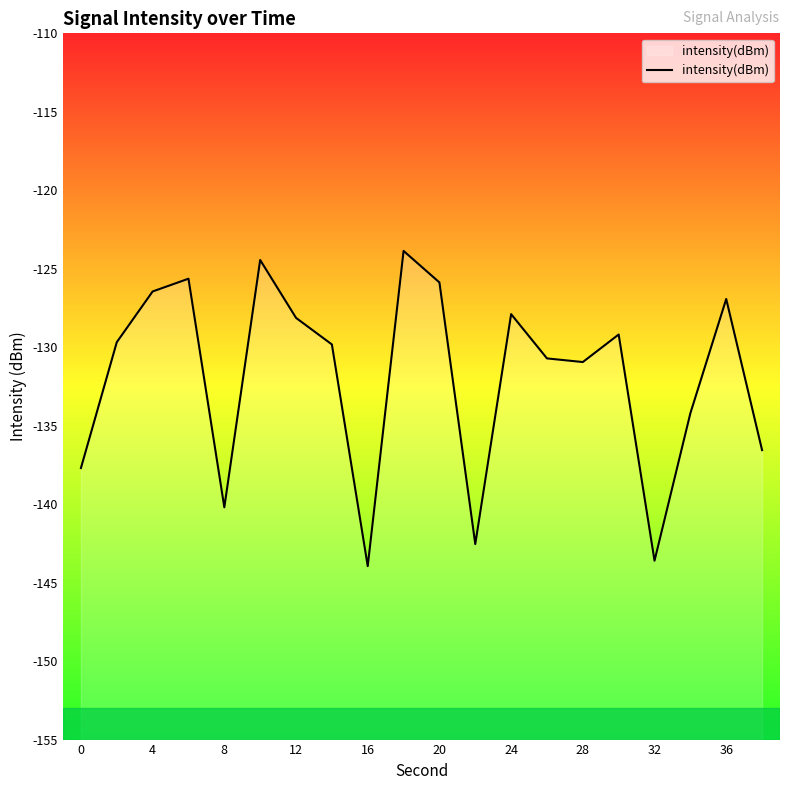

Is it true that the value at 16 is -143.6?

True